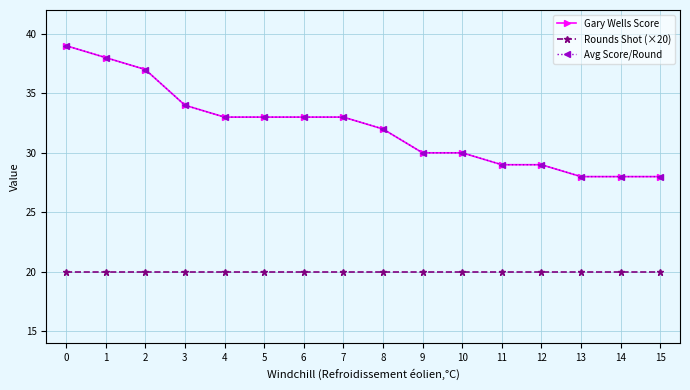

What is the value of the Gary Wells Score point at the 9th from the left?

32